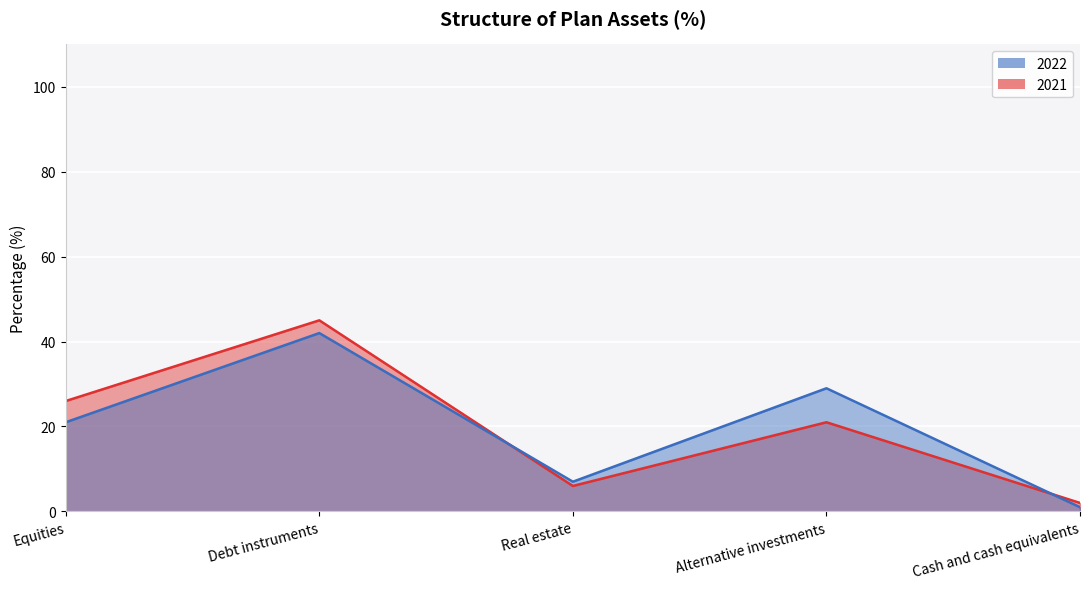

What is the sum of the 2022 values at Cash and cash equivalents and Equities?

22